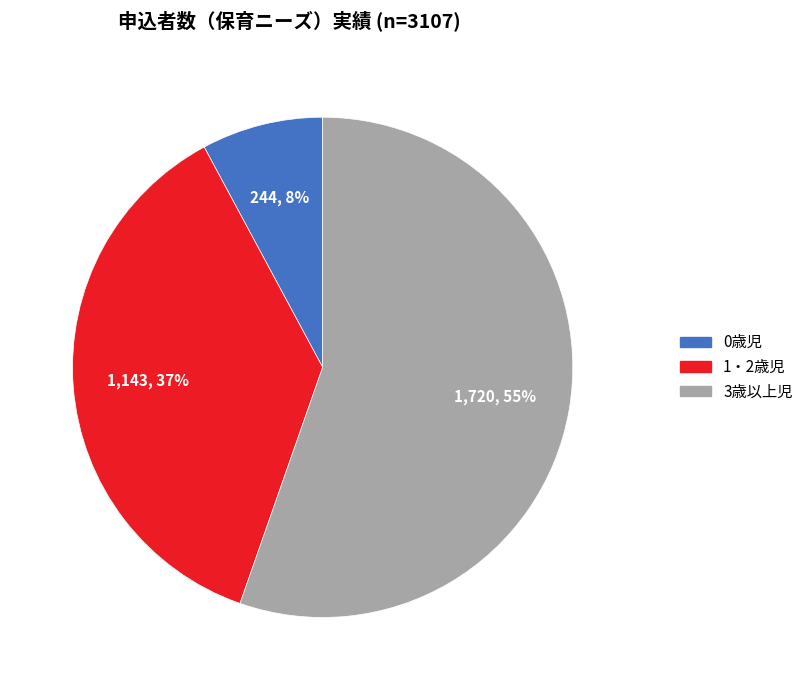

To the nearest percent, what percentage of the pie is 3歳以上児?

55%